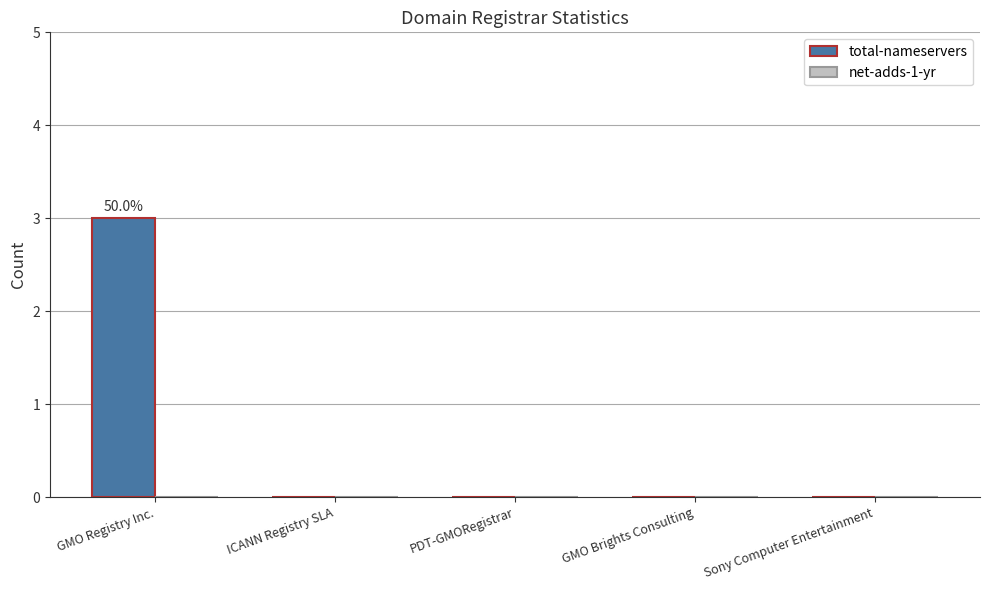

Which has a higher value, GMO Registry Inc. or Sony Computer Entertainment?

GMO Registry Inc.